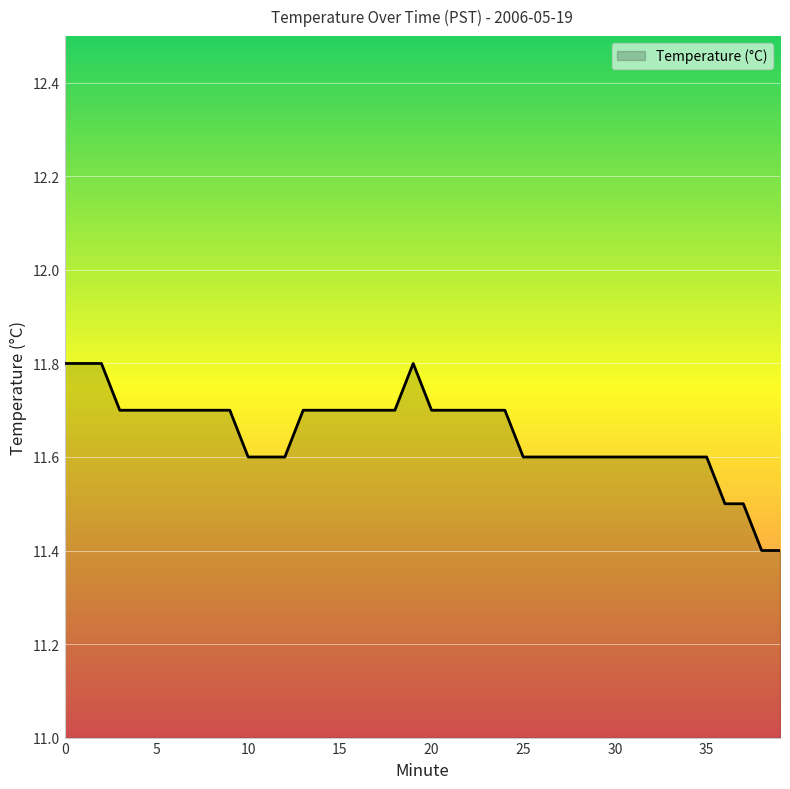

What is the greatest value displayed?

11.8